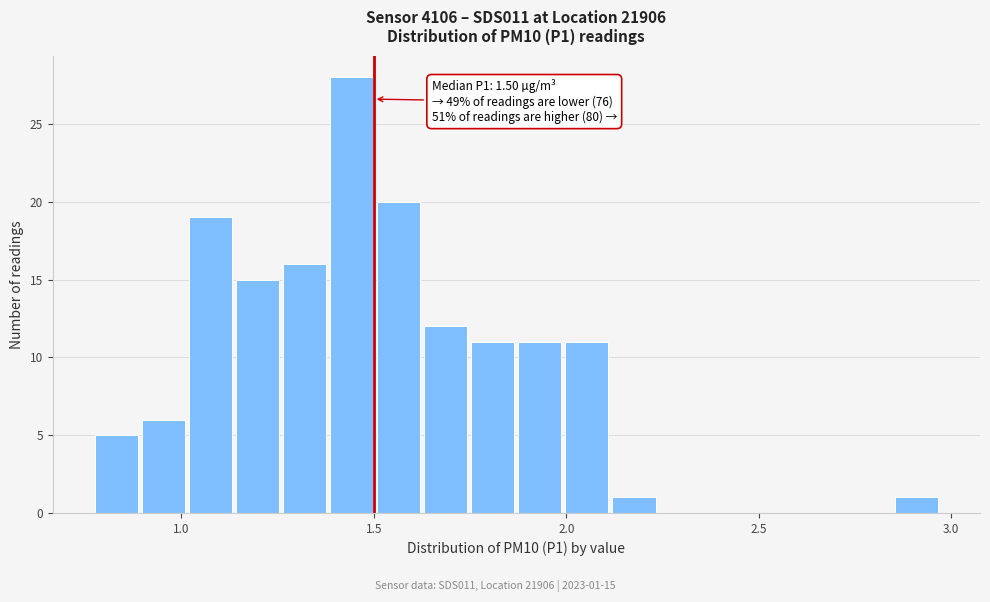

Around what value on the x-axis is the tallest bar? Give the approximate position of its centre, as read against the axis.

1.45